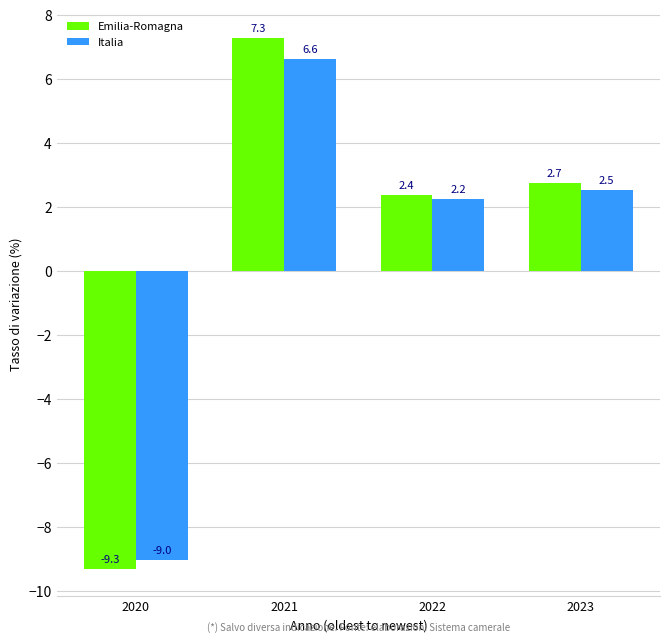

At which label is Italia closest to -1?

2022